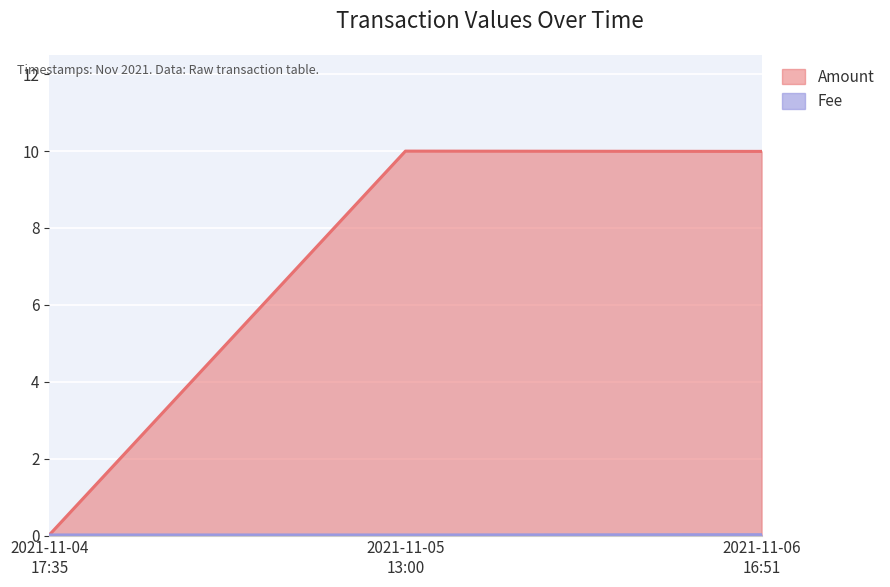

Which series has the largest range (max minus min)?

Amount